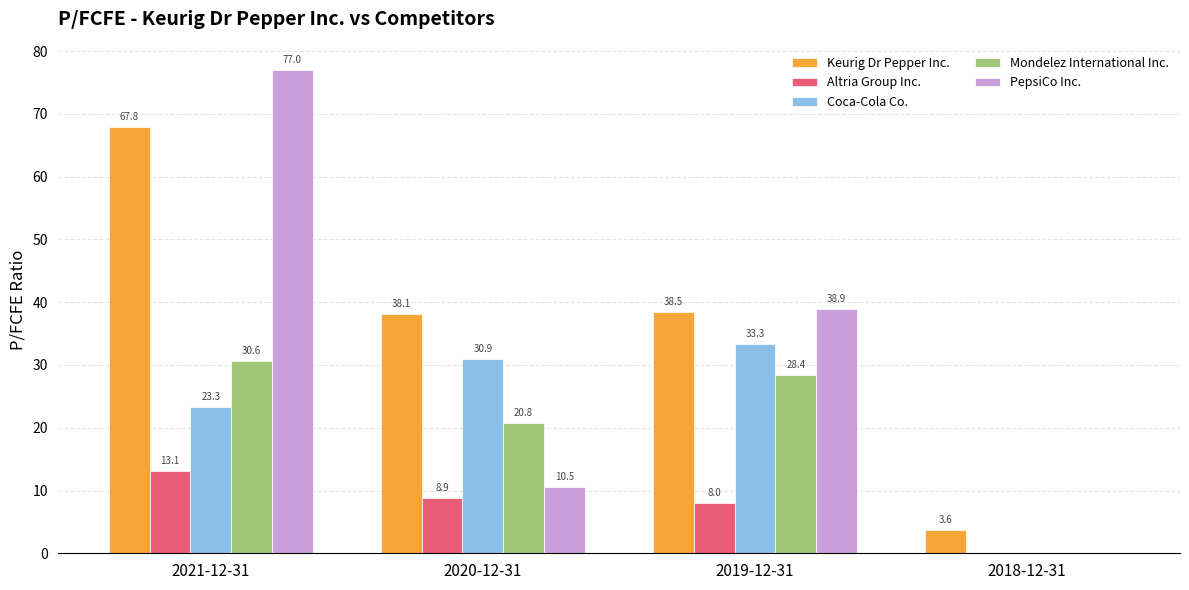

The value of Coca-Cola Co. at 2021-12-31 is 31.3. True or false?

False